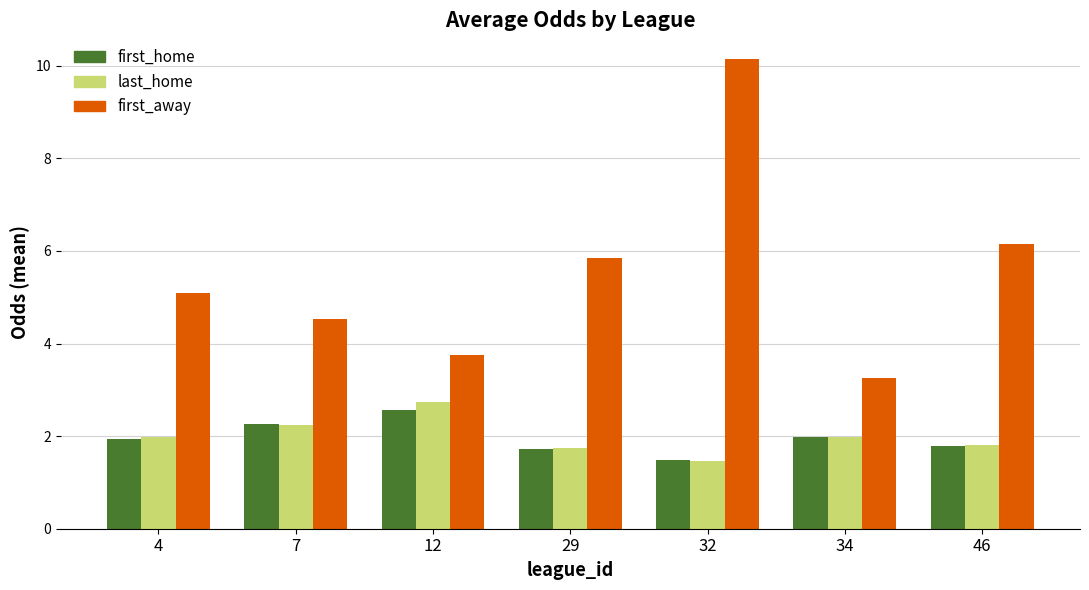

Which series has the widest spread of values?

first_away